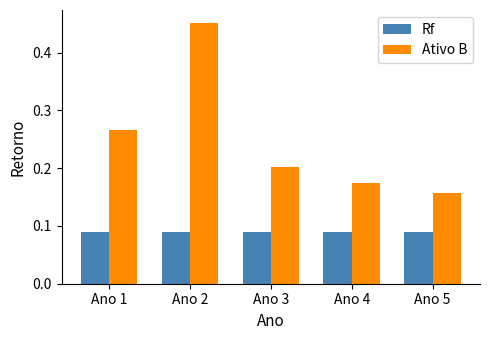

Which label corresponds to the largest value in the chart?

Ano 2